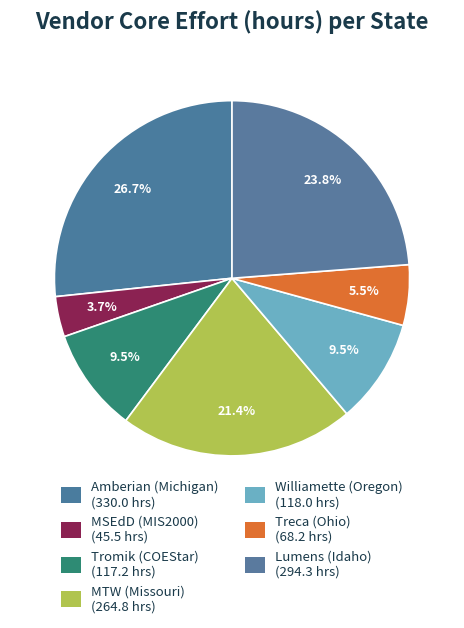

Combined, do Tromik (COEStar) and Amberian (Michigan) account for over 50%?

No